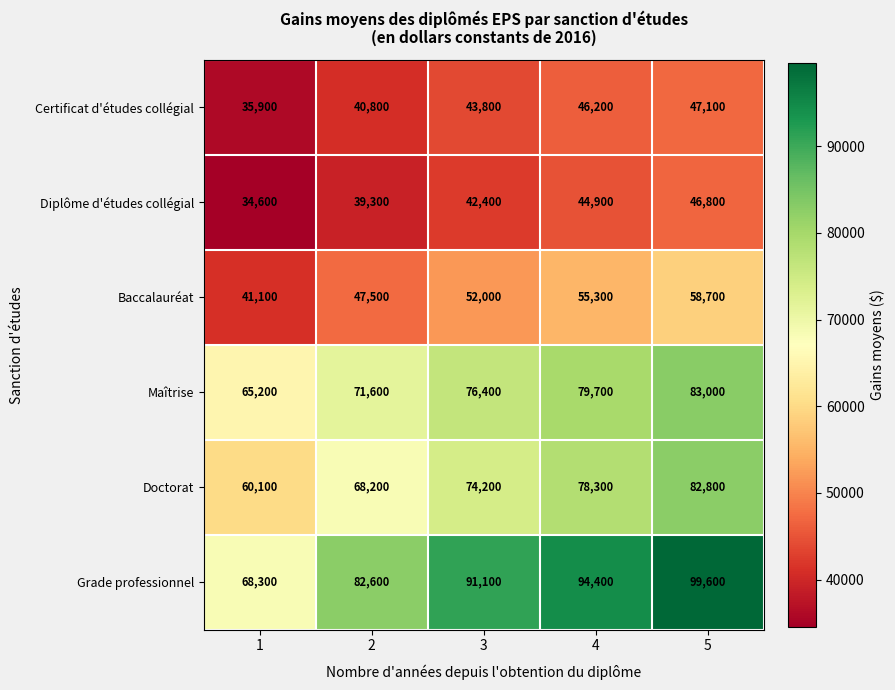

What is the total value across all series at 5?

418000